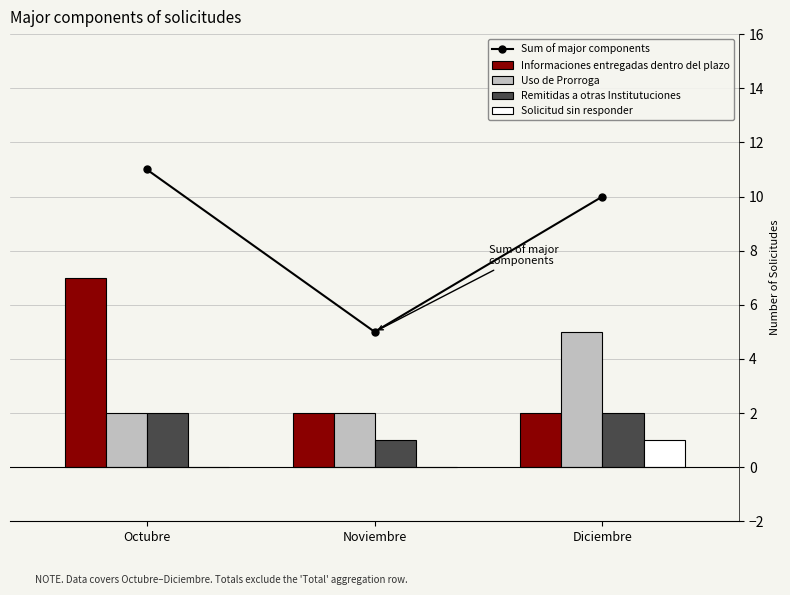

How many distinct data groups are displayed?

5